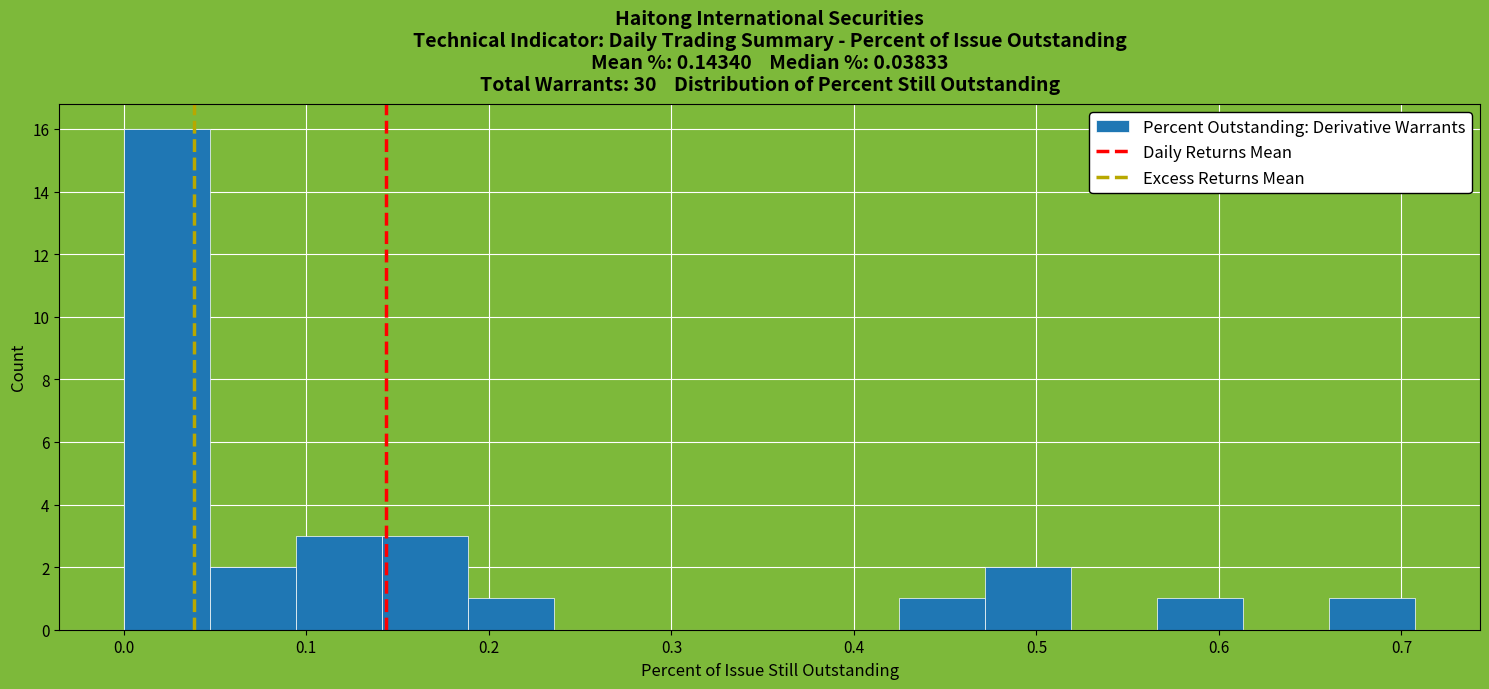

Reading left to right, list every bar in this chart as the range it spans on the x-axis followed by its height. Neither the bar edges nor the heights are printed on the chart, so give them approximately, as read against the axes.

0.00 to 0.05: 16
0.05 to 0.09: 2
0.09 to 0.14: 3
0.14 to 0.19: 3
0.19 to 0.24: 1
0.24 to 0.28: 0
0.28 to 0.33: 0
0.33 to 0.38: 0
0.38 to 0.42: 0
0.42 to 0.47: 1
0.47 to 0.52: 2
0.52 to 0.57: 0
0.57 to 0.61: 1
0.61 to 0.66: 0
0.66 to 0.71: 1